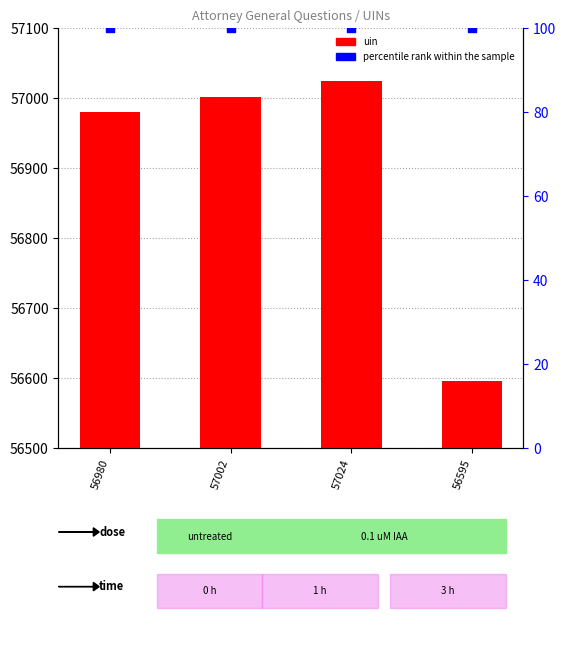

Is the value of uin at 57024 greater than the value of percentile rank within the sample at 57002?

Yes